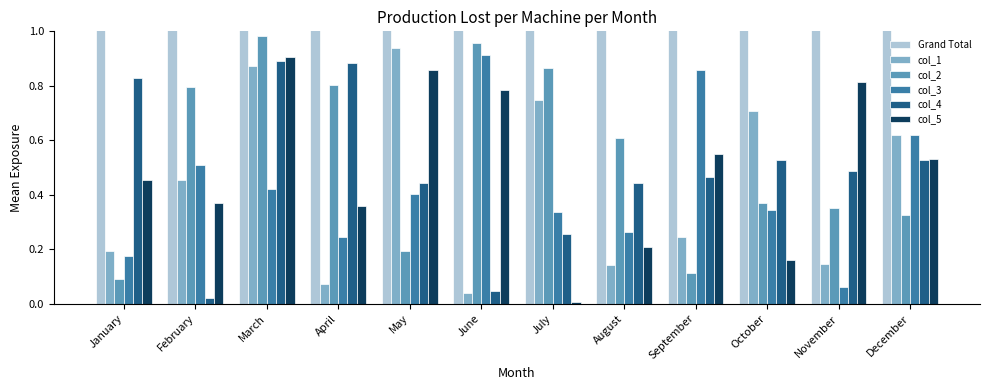

Which series has the largest range (max minus min)?

Grand Total